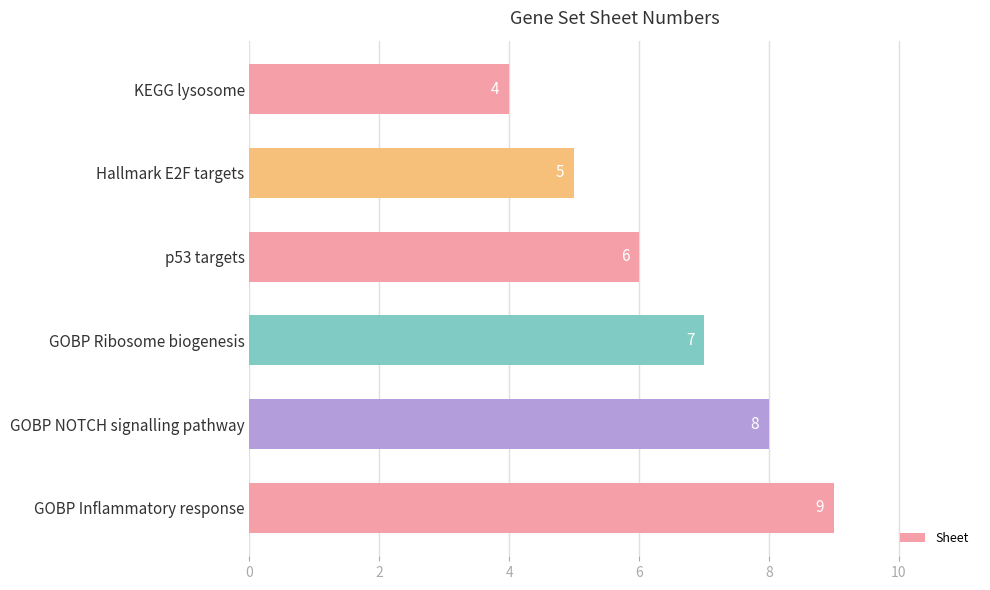

Rank the categories by value from lowest to highest.

KEGG lysosome, Hallmark E2F targets, p53 targets, GOBP Ribosome biogenesis, GOBP NOTCH signalling pathway, GOBP Inflammatory response